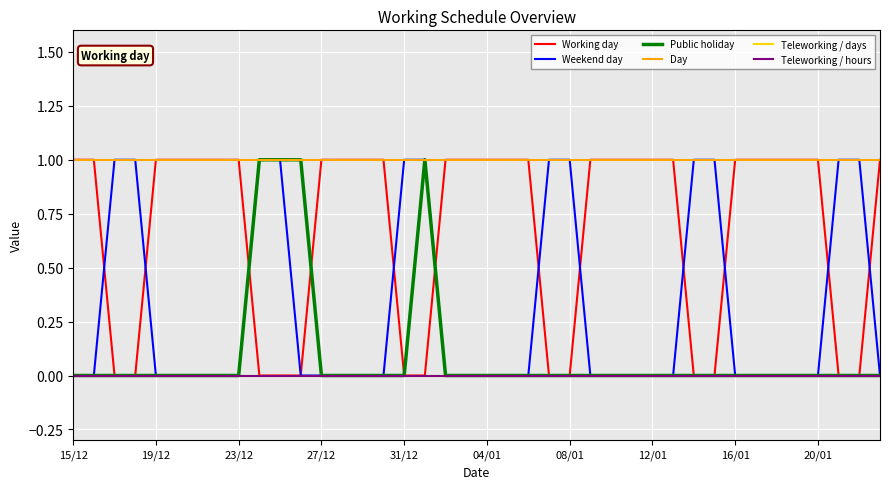

True or false: Working day and Day cross at least once.

False